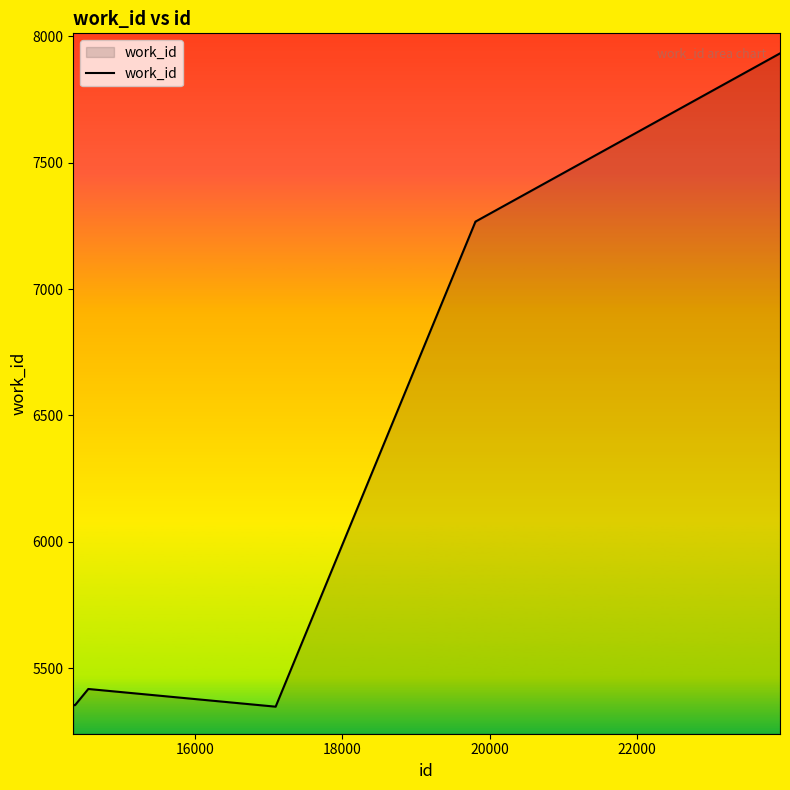

What is the maximum value shown in the chart?

7932